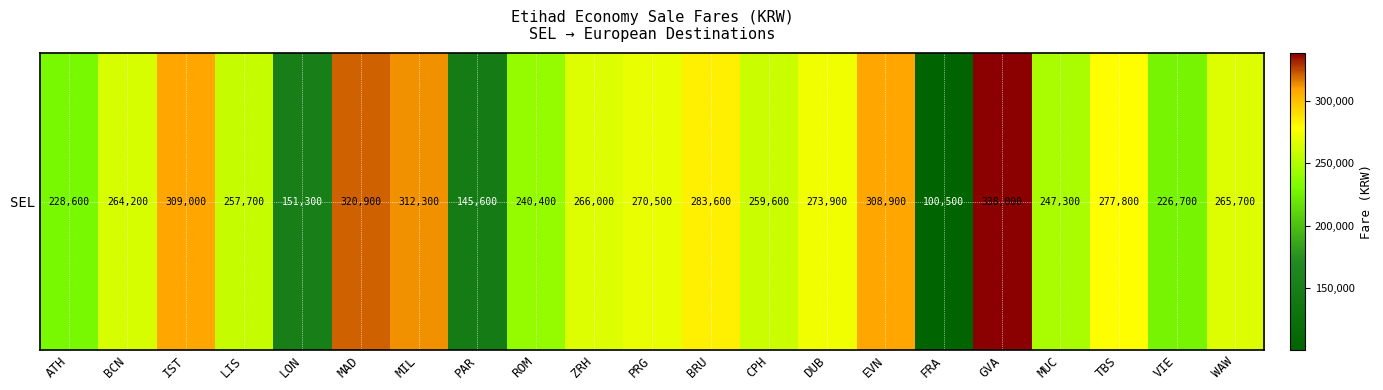

Between PAR and ATH, which is larger?

ATH